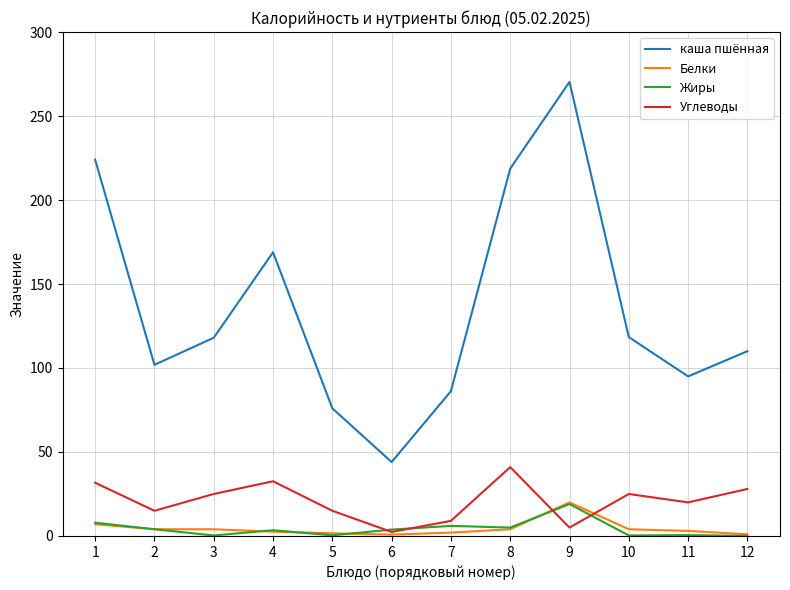

What is the difference between the highest and lowest values at 11?

94.5